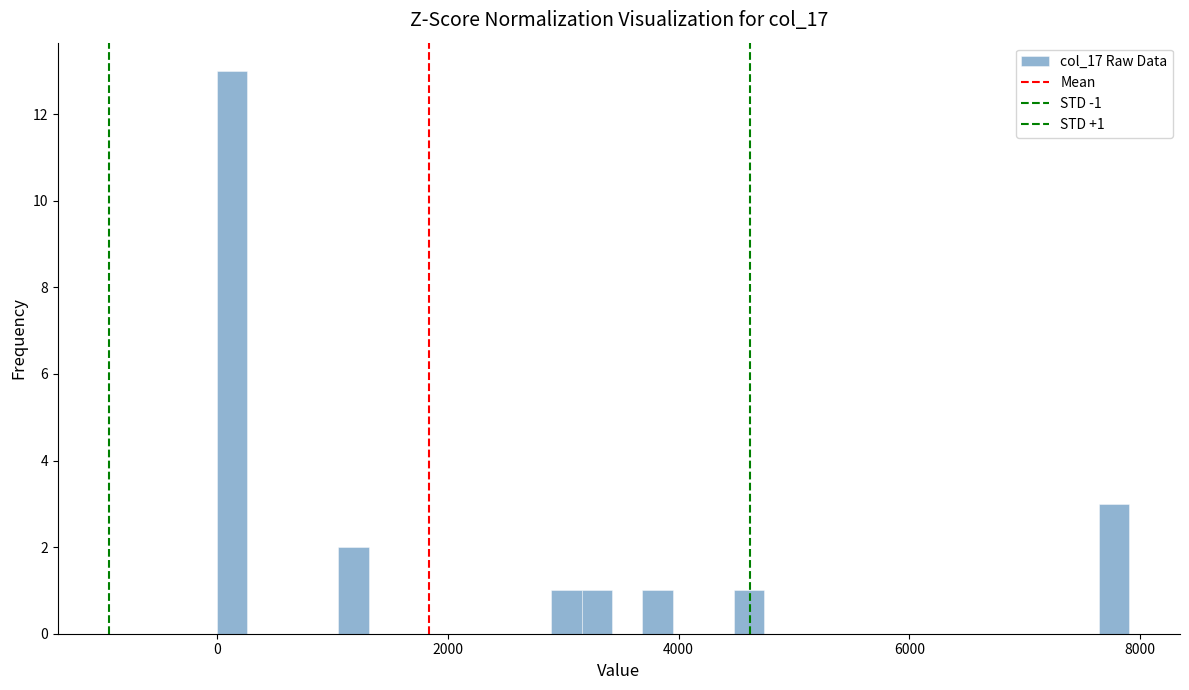

Read against the x-axis, roughly where is the centre of the tallest bar?

200